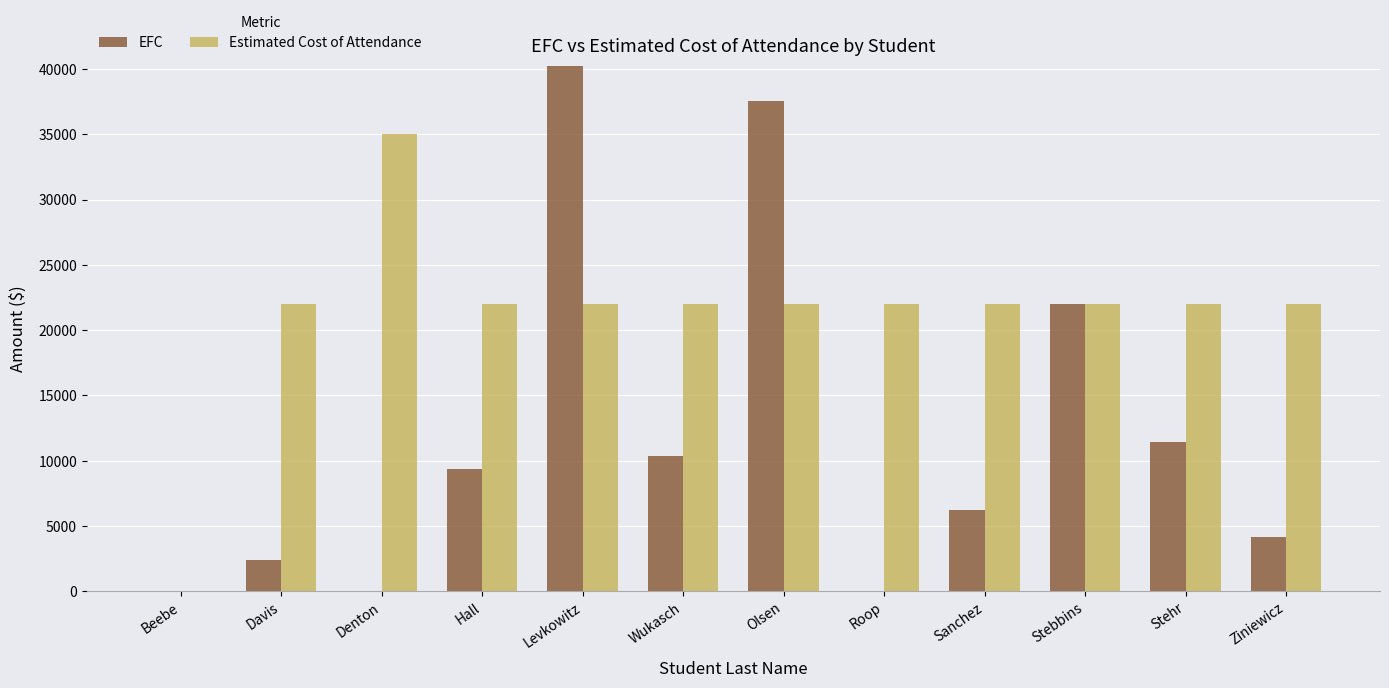

At which label does Estimated Cost of Attendance first exceed 22000?

Denton